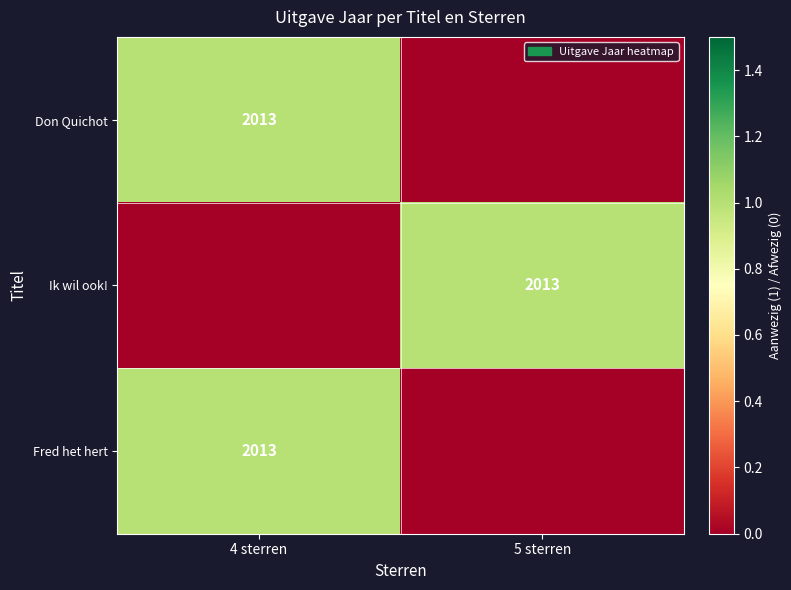

Is it true that Fred het hert equals 2013 at 4 sterren?

True